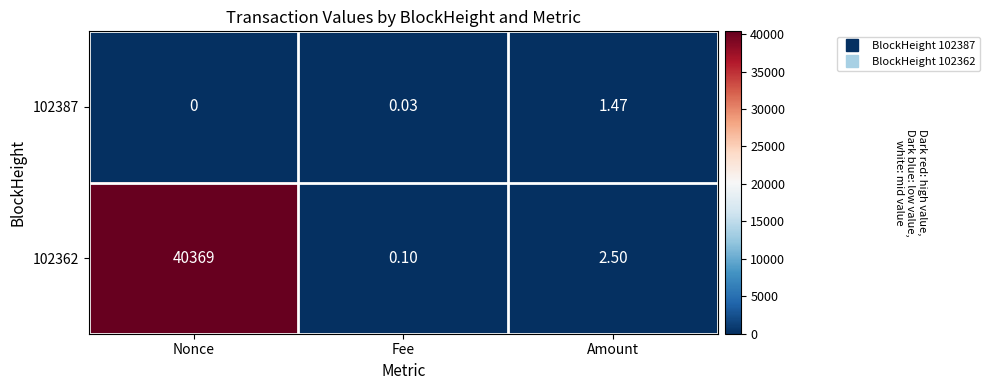

At which category is the sum across all series the highest?

Nonce